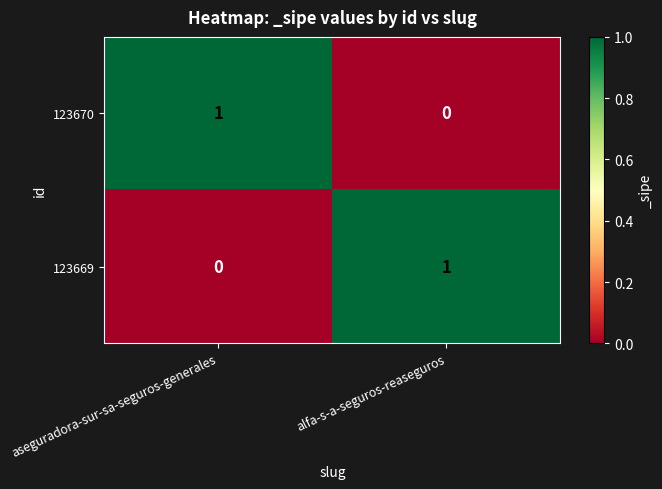

True or false: 123670 has a value of 0 at alfa-s-a-seguros-reaseguros.

True